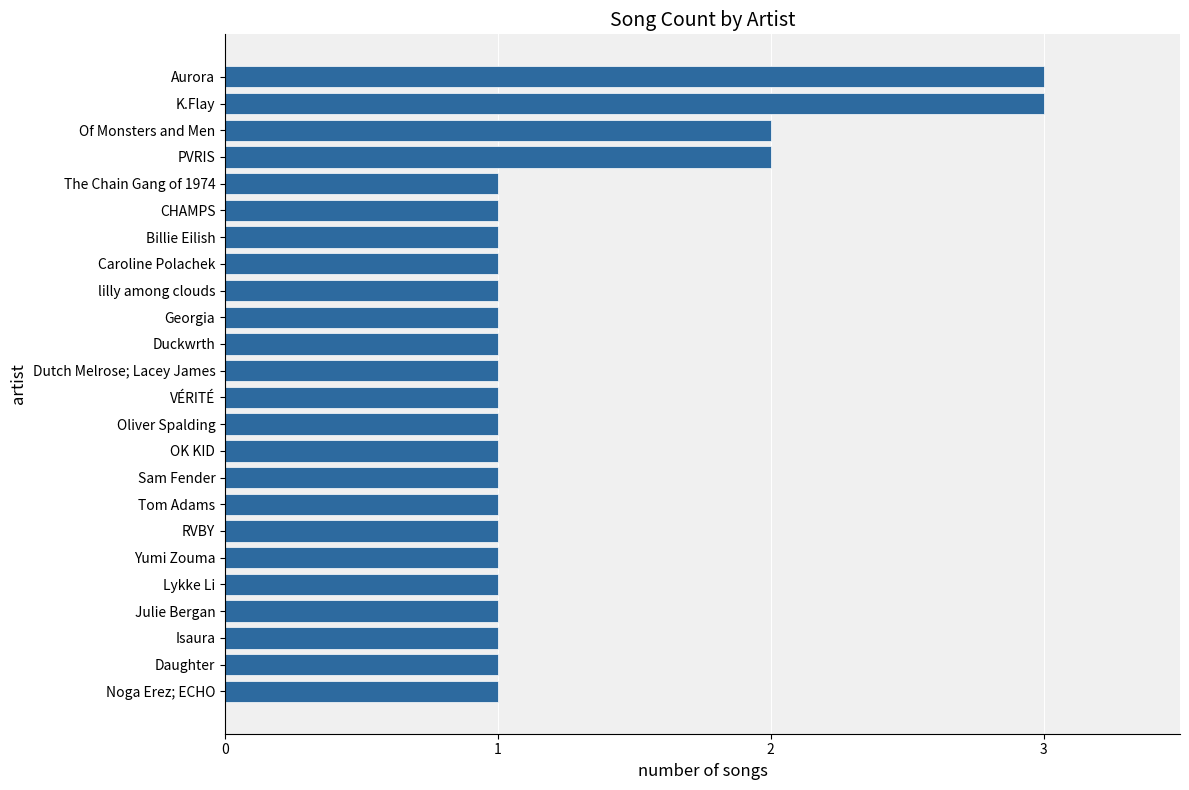

The chart shows a value of 0 at OK KID. True or false?

False